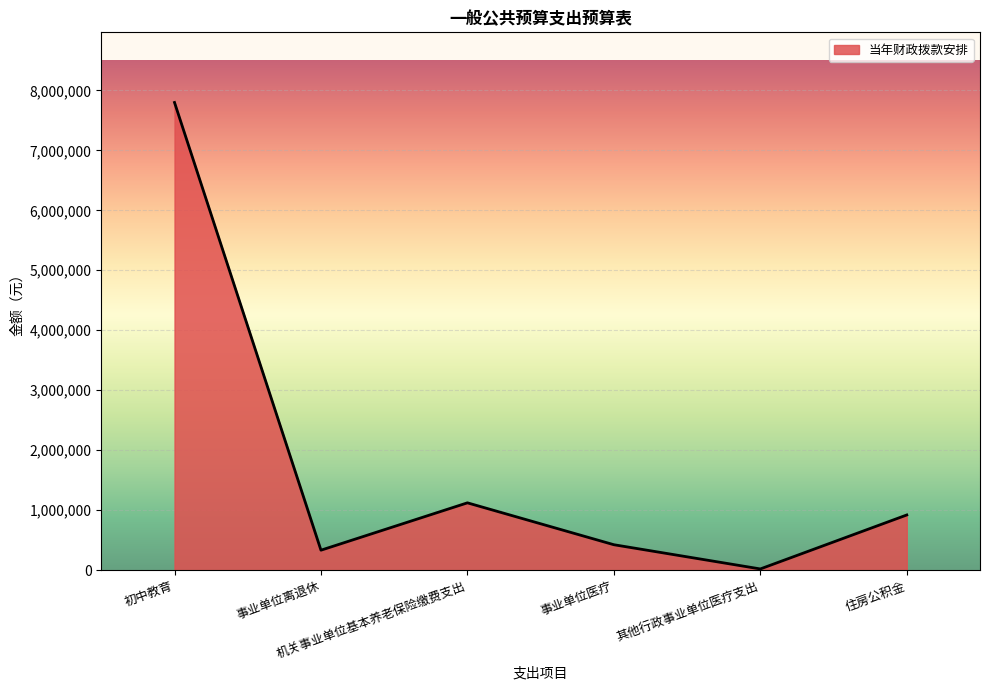

The chart shows a value of 919374 at 住房公积金. True or false?

True